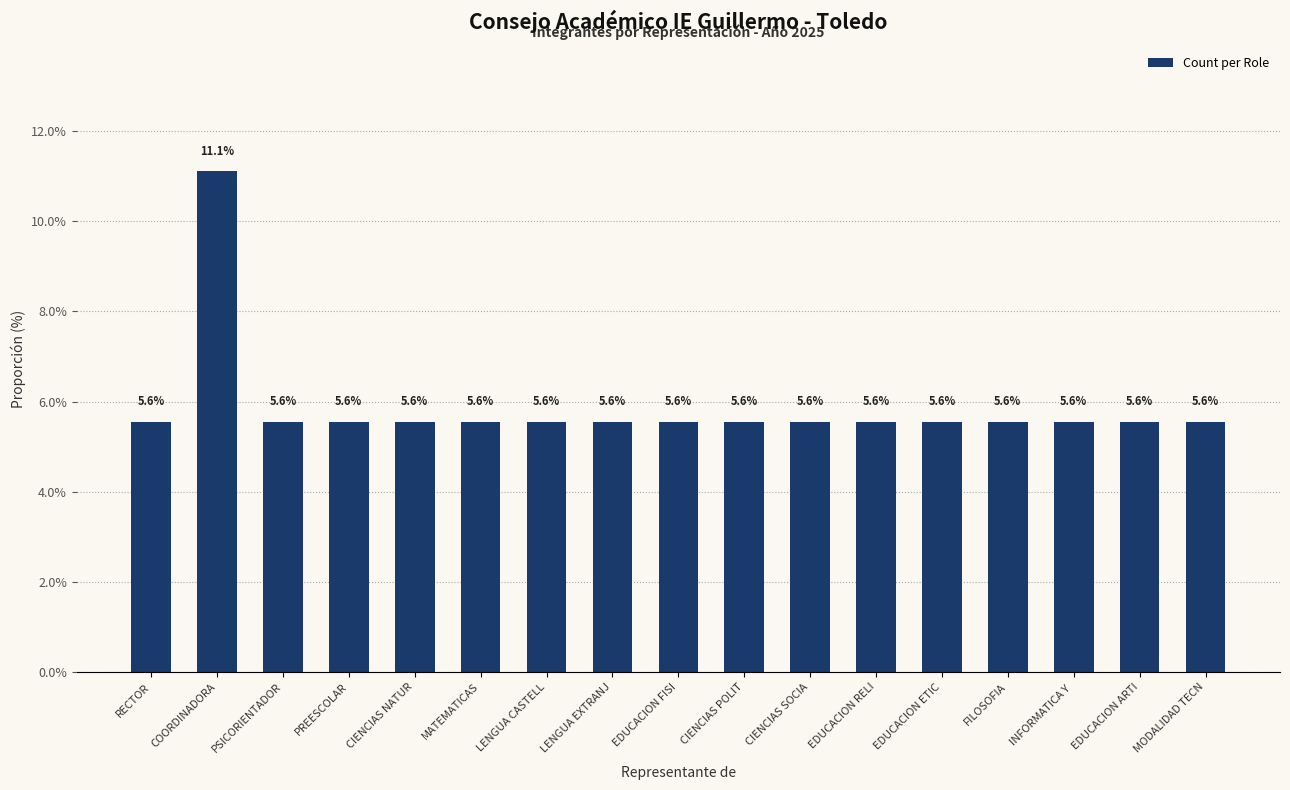

What is the value of the 1st bar from the left?

5.6